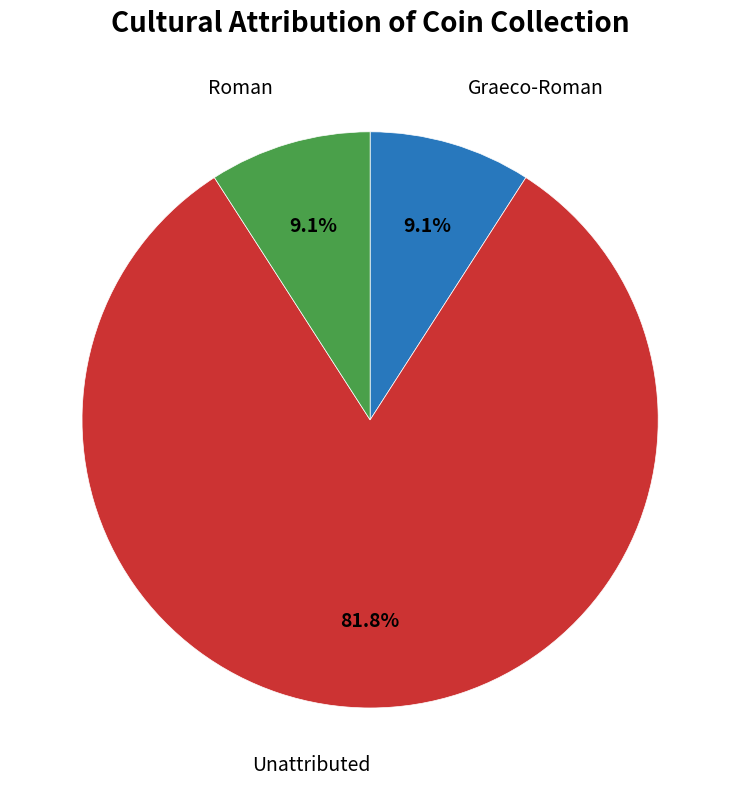

Between Unattributed and Roman, which is larger?

Unattributed